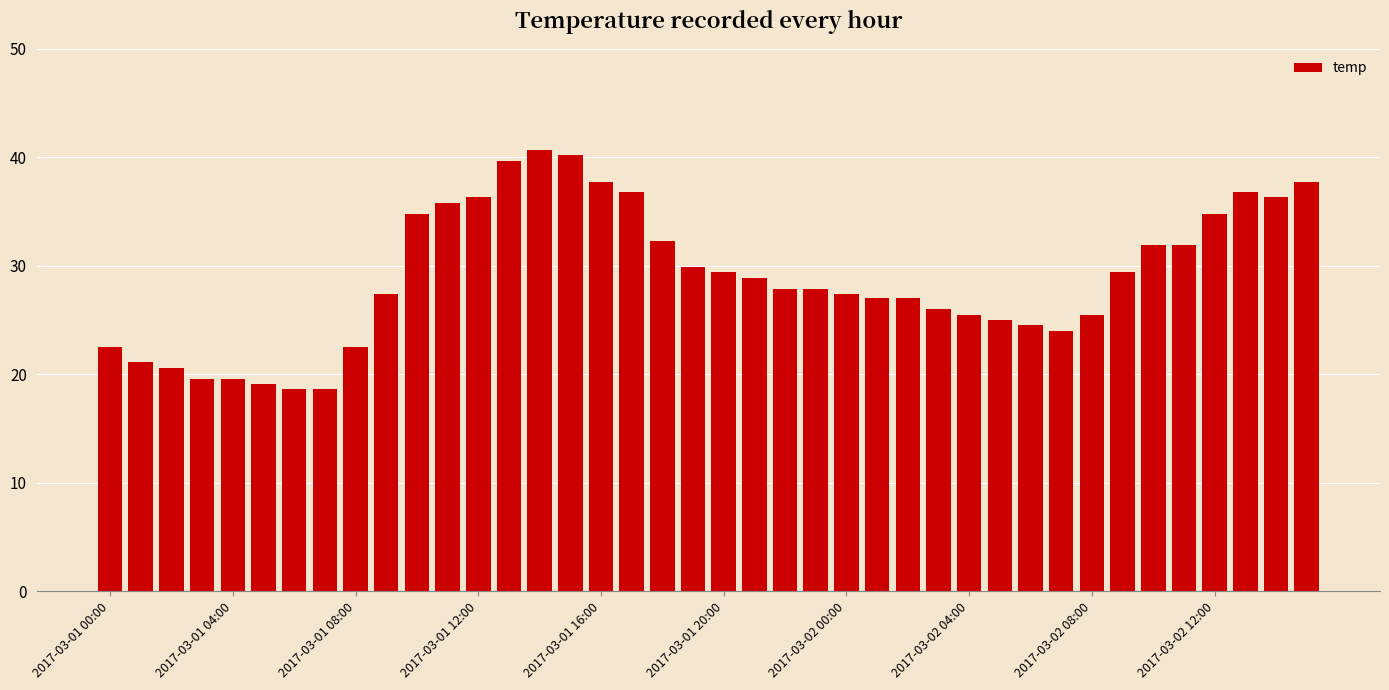

What is the difference between the maximum and minimum values?

22.1